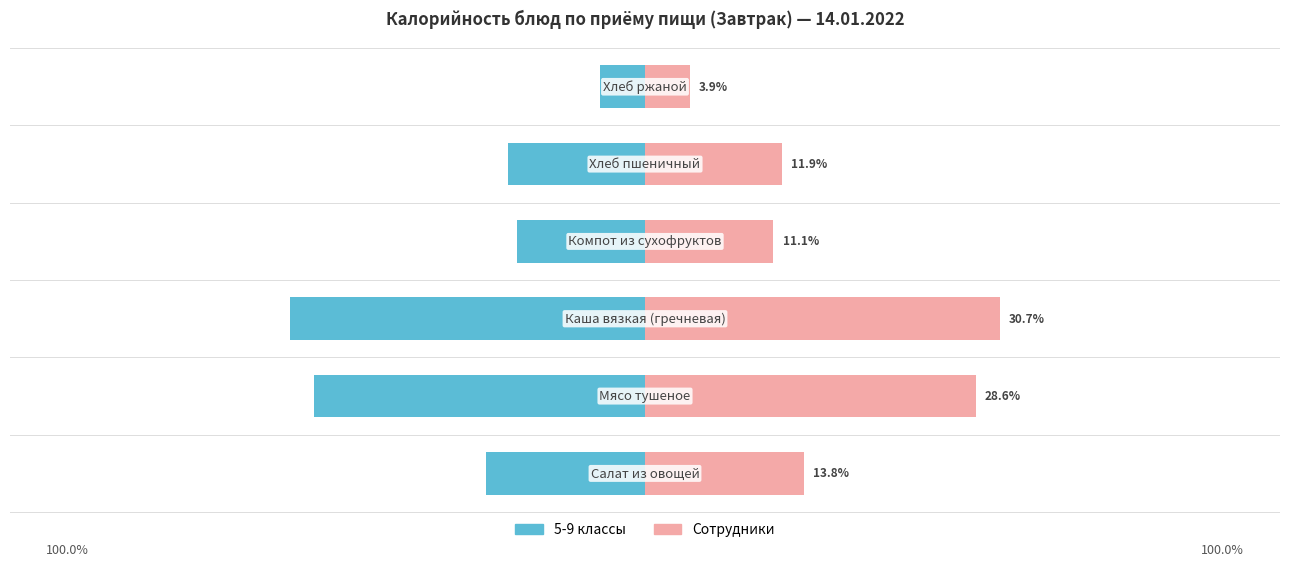

The Сотрудники series shows 21.0 at −60. True or false?

False